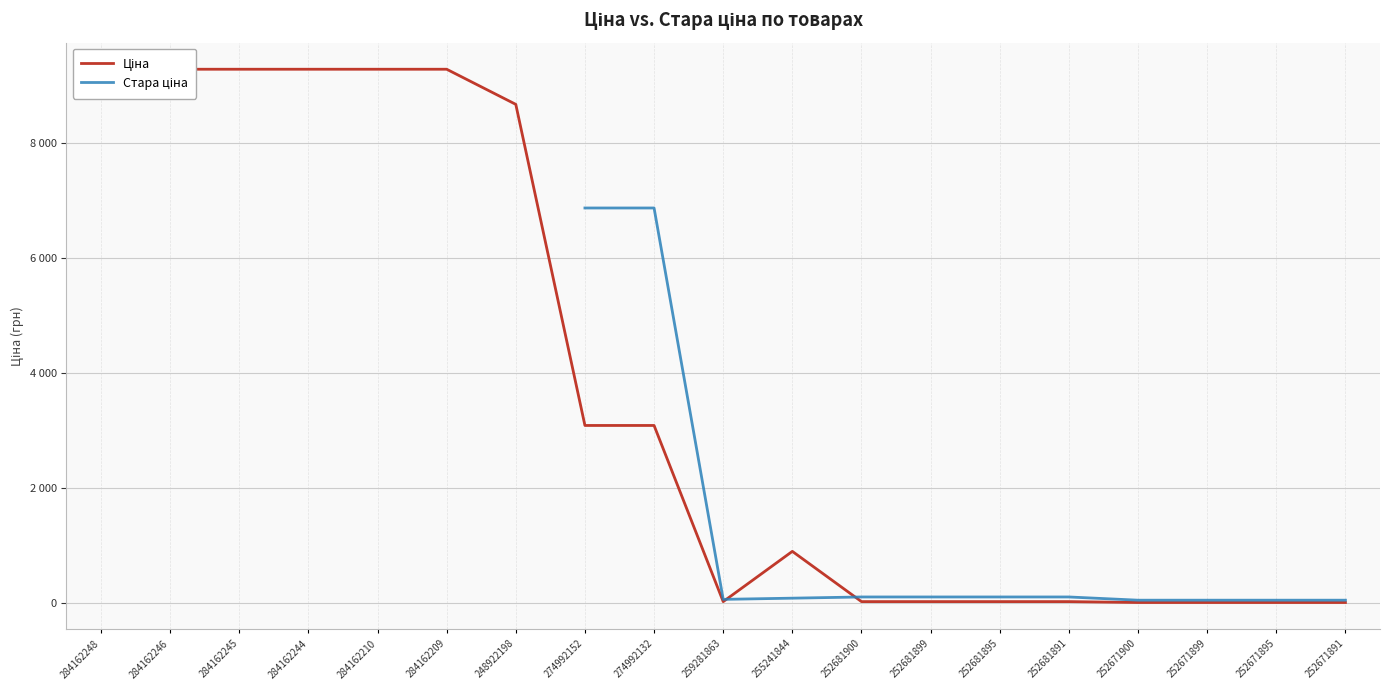

Approximately how many times larger is the value at 248922198 compared to 252671899?

554.6